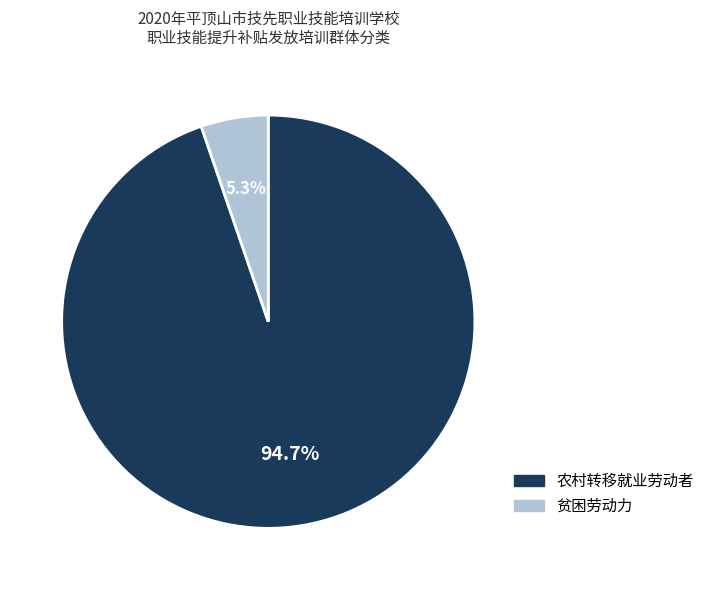

To the nearest percent, what is the difference between the largest and smallest slice percentages?

89%